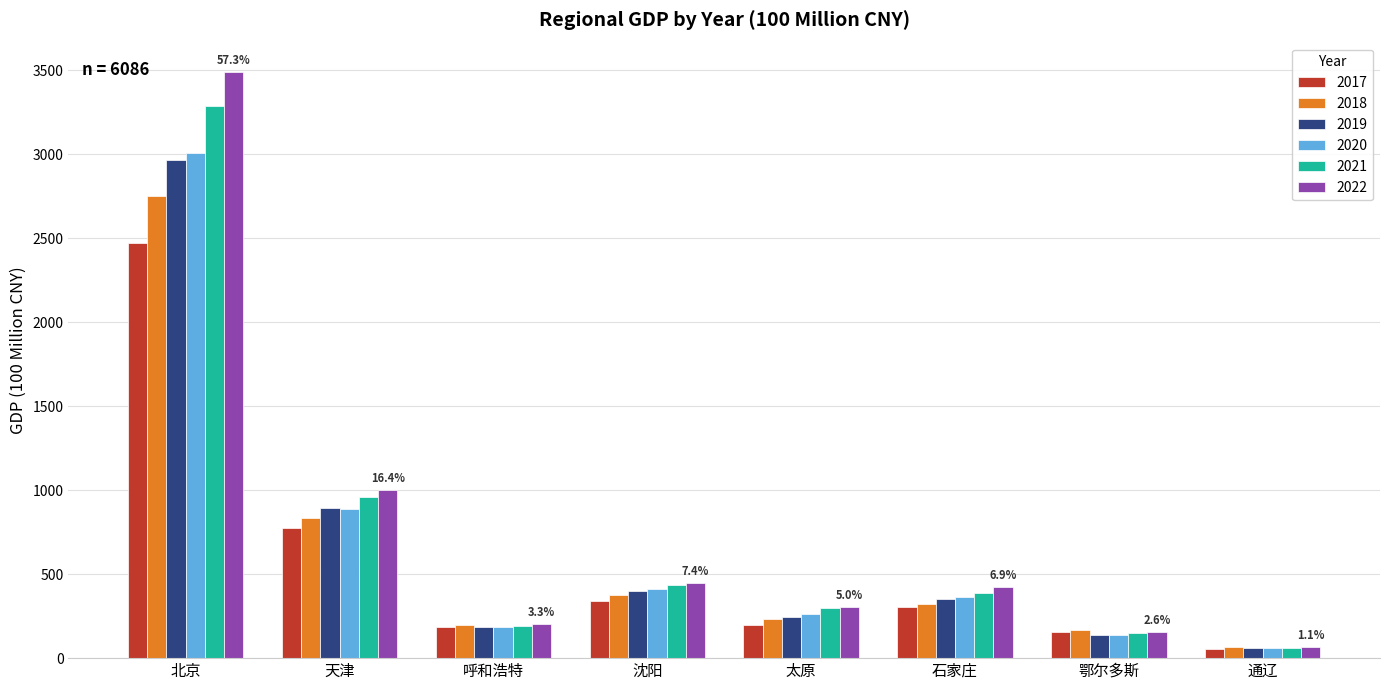

What is the difference between the 2020 values at 沈阳 and 通辽?

349.7